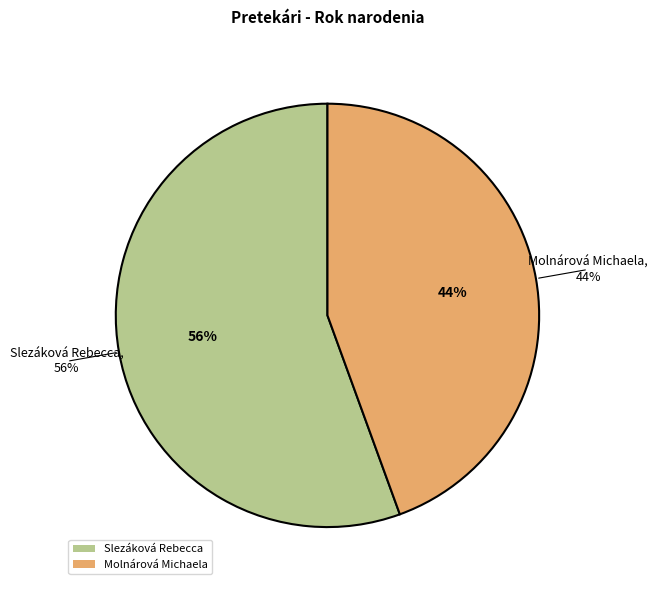

Count the number of slices in the pie.

2